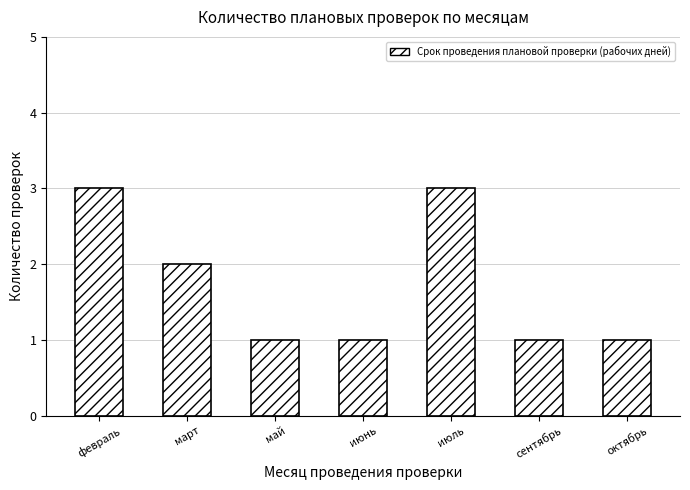

What is the value of the 1st bar from the left?

3